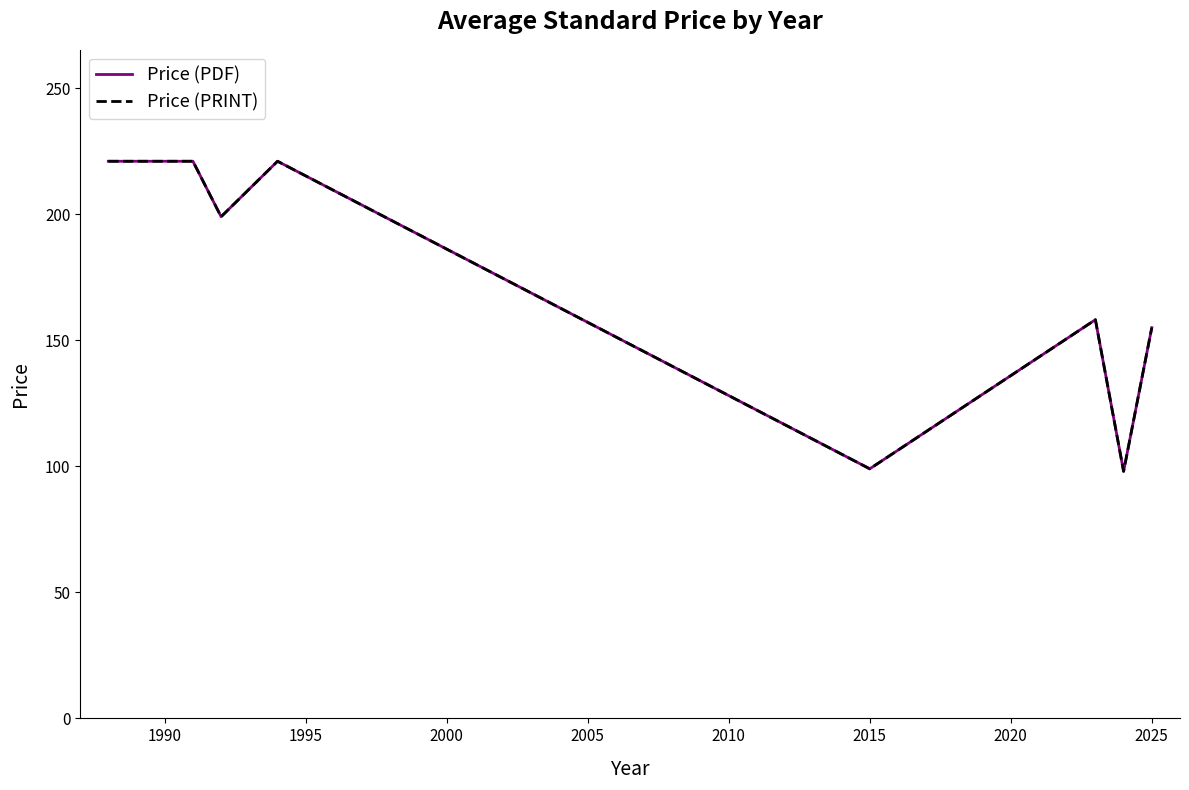

Is this an area chart (filled region under the line)?

No